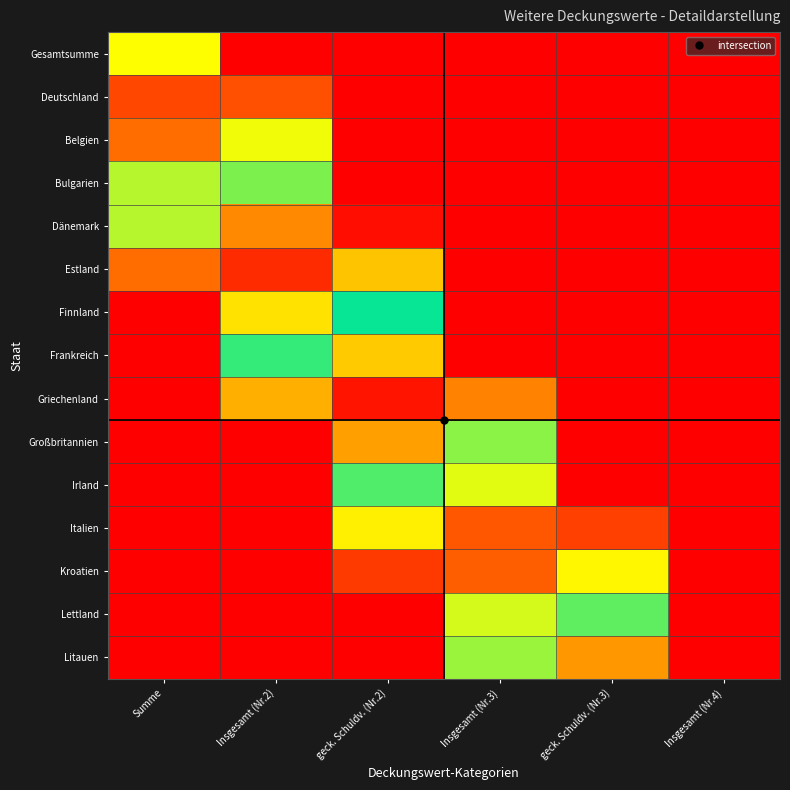

Reading right to left, list all the values displayed in this chart.

Gesamtsumme: Insgesamt (Nr.4)=0.0	geck. Schuldv. (Nr.3)=0.0	Insgesamt (Nr.3)=0.0	geck. Schuldv. (Nr.2)=0.0	Insgesamt (Nr.2)=0.0	Summe=0.7
Deutschland: Insgesamt (Nr.4)=0.0	geck. Schuldv. (Nr.3)=0.0	Insgesamt (Nr.3)=0.0	geck. Schuldv. (Nr.2)=0.0	Insgesamt (Nr.2)=0.1	Summe=0.9
Belgien: Insgesamt (Nr.4)=0.0	geck. Schuldv. (Nr.3)=0.0	Insgesamt (Nr.3)=0.0	geck. Schuldv. (Nr.2)=0.0	Insgesamt (Nr.2)=0.3	Summe=0.9
Bulgarien: Insgesamt (Nr.4)=0.0	geck. Schuldv. (Nr.3)=0.0	Insgesamt (Nr.3)=0.0	geck. Schuldv. (Nr.2)=0.0	Insgesamt (Nr.2)=0.6	Summe=0.6
Dänemark: Insgesamt (Nr.4)=0.0	geck. Schuldv. (Nr.3)=0.0	Insgesamt (Nr.3)=0.0	geck. Schuldv. (Nr.2)=0.0	Insgesamt (Nr.2)=0.8	Summe=0.4
Estland: Insgesamt (Nr.4)=0.0	geck. Schuldv. (Nr.3)=0.0	Insgesamt (Nr.3)=0.0	geck. Schuldv. (Nr.2)=0.3	Insgesamt (Nr.2)=0.9	Summe=0.1
Finnland: Insgesamt (Nr.4)=0.0	geck. Schuldv. (Nr.3)=0.0	Insgesamt (Nr.3)=0.0	geck. Schuldv. (Nr.2)=0.5	Insgesamt (Nr.2)=0.7	Summe=0.0
Frankreich: Insgesamt (Nr.4)=0.0	geck. Schuldv. (Nr.3)=0.0	Insgesamt (Nr.3)=0.0	geck. Schuldv. (Nr.2)=0.7	Insgesamt (Nr.2)=0.5	Summe=0.0
Griechenland: Insgesamt (Nr.4)=0.0	geck. Schuldv. (Nr.3)=0.0	Insgesamt (Nr.3)=0.2	geck. Schuldv. (Nr.2)=1.0	Insgesamt (Nr.2)=0.2	Summe=0.0
Großbritannien: Insgesamt (Nr.4)=0.0	geck. Schuldv. (Nr.3)=0.0	Insgesamt (Nr.3)=0.4	geck. Schuldv. (Nr.2)=0.8	Insgesamt (Nr.2)=0.0	Summe=0.0
Irland: Insgesamt (Nr.4)=0.0	geck. Schuldv. (Nr.3)=0.0	Insgesamt (Nr.3)=0.6	geck. Schuldv. (Nr.2)=0.6	Insgesamt (Nr.2)=0.0	Summe=0.0
Italien: Insgesamt (Nr.4)=0.0	geck. Schuldv. (Nr.3)=0.1	Insgesamt (Nr.3)=0.9	geck. Schuldv. (Nr.2)=0.3	Insgesamt (Nr.2)=0.0	Summe=0.0
Kroatien: Insgesamt (Nr.4)=0.0	geck. Schuldv. (Nr.3)=0.3	Insgesamt (Nr.3)=0.9	geck. Schuldv. (Nr.2)=0.1	Insgesamt (Nr.2)=0.0	Summe=0.0
Lettland: Insgesamt (Nr.4)=0.0	geck. Schuldv. (Nr.3)=0.6	Insgesamt (Nr.3)=0.6	geck. Schuldv. (Nr.2)=0.0	Insgesamt (Nr.2)=0.0	Summe=0.0
Litauen: Insgesamt (Nr.4)=0.0	geck. Schuldv. (Nr.3)=0.8	Insgesamt (Nr.3)=0.4	geck. Schuldv. (Nr.2)=0.0	Insgesamt (Nr.2)=0.0	Summe=0.0